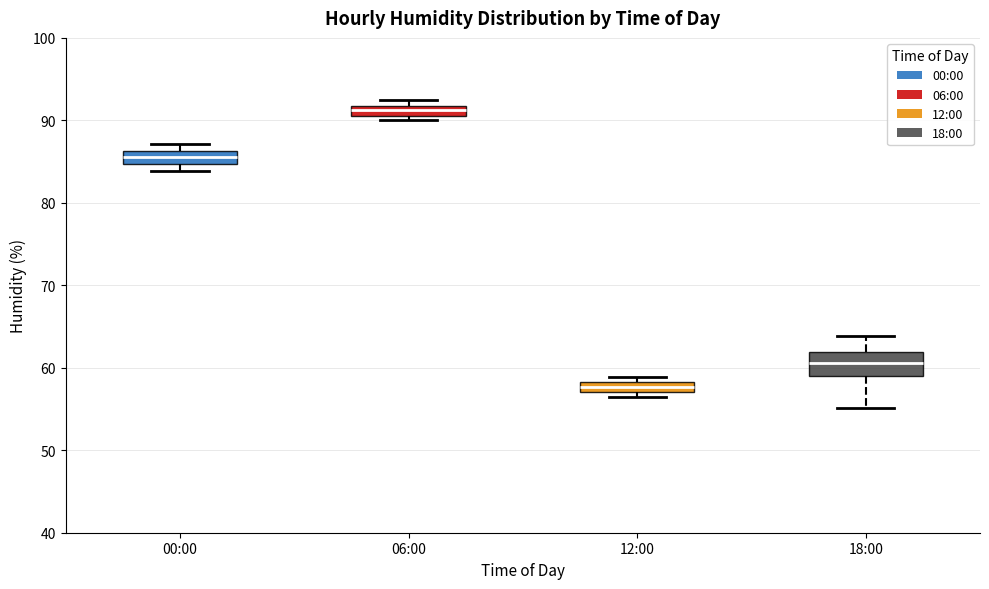

Which box has the lowest median line?

12:00